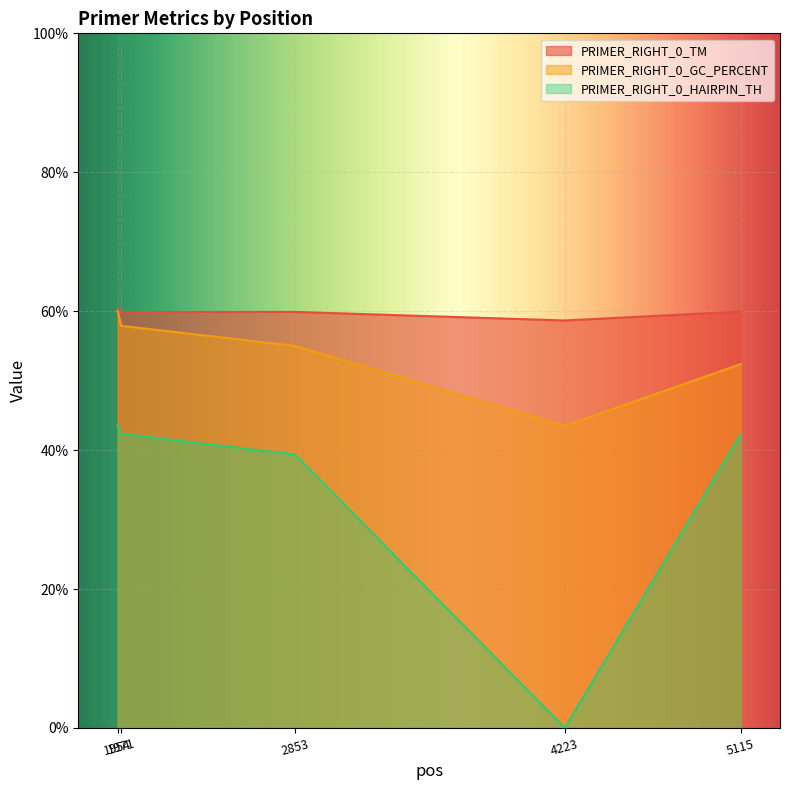

What is the total value across all series at 1954?

164.1